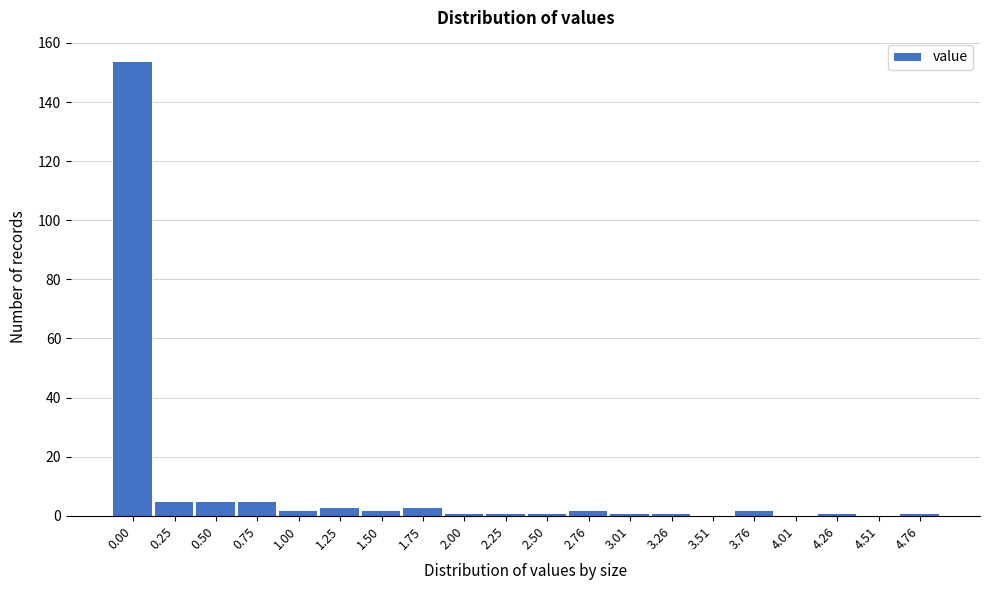

Reading right to left, what are all the values shown in this chart?

4.76=1	4.51=0	4.26=1	4.01=0	3.76=2	3.51=0	3.26=1	3.01=1	2.76=2	2.50=1	2.25=1	2.00=1	1.75=3	1.50=2	1.25=3	1.00=2	0.75=5	0.50=5	0.25=5	0.00=154